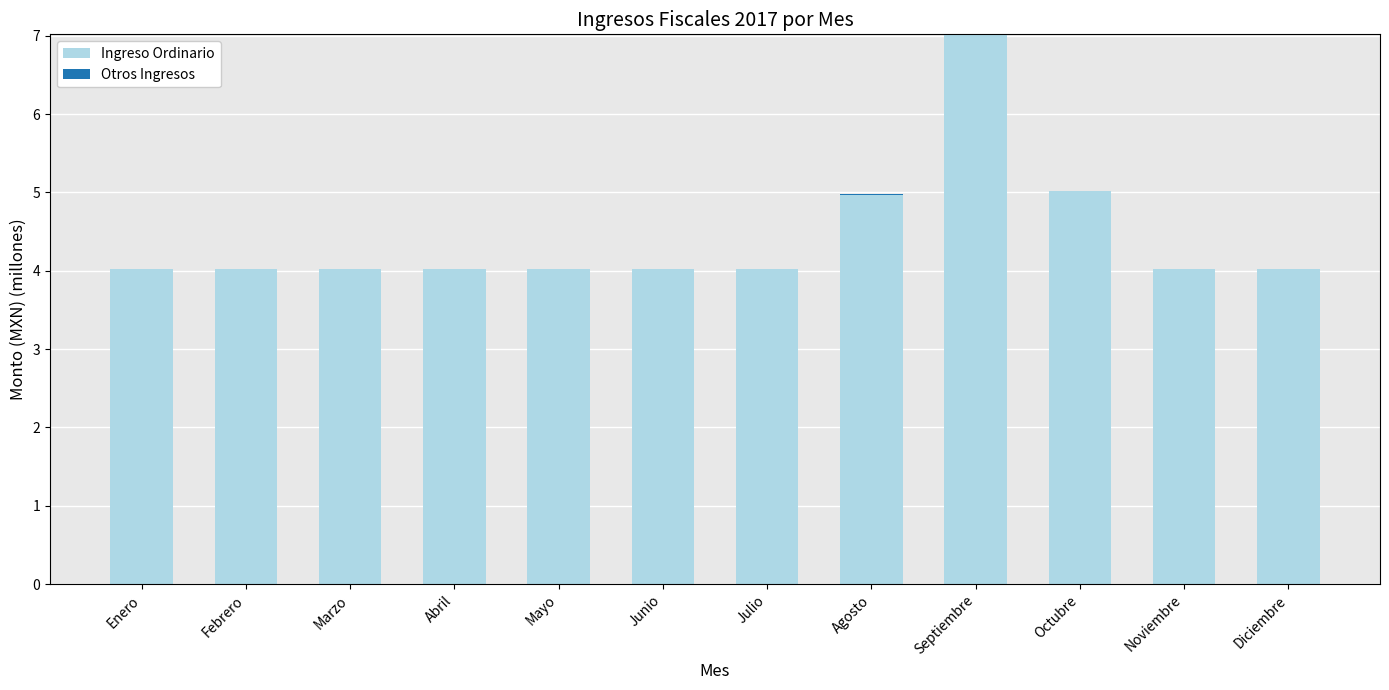

At which category is the sum across all series the highest?

Septiembre